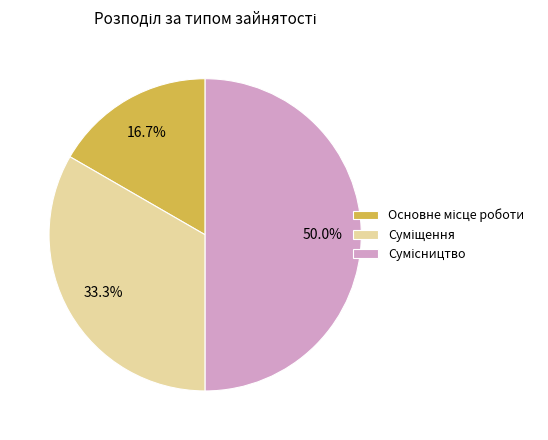

Count the number of slices in the pie.

3